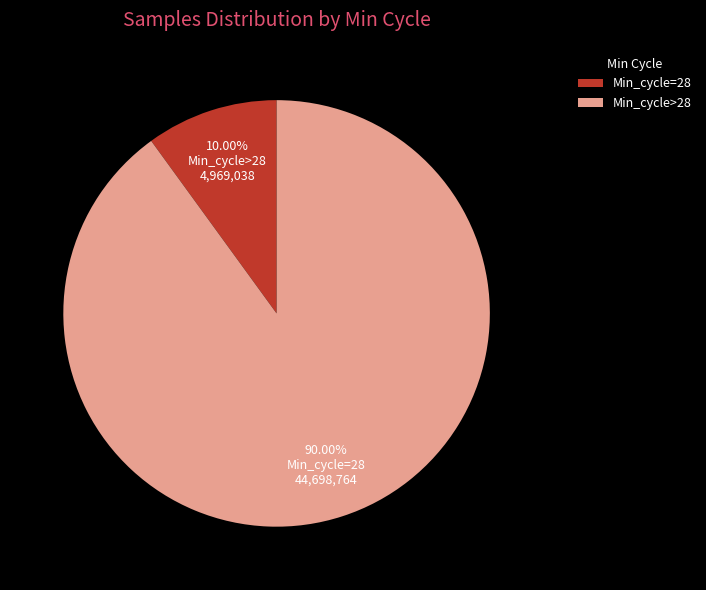

Which category accounts for the majority?

Min_cycle>28